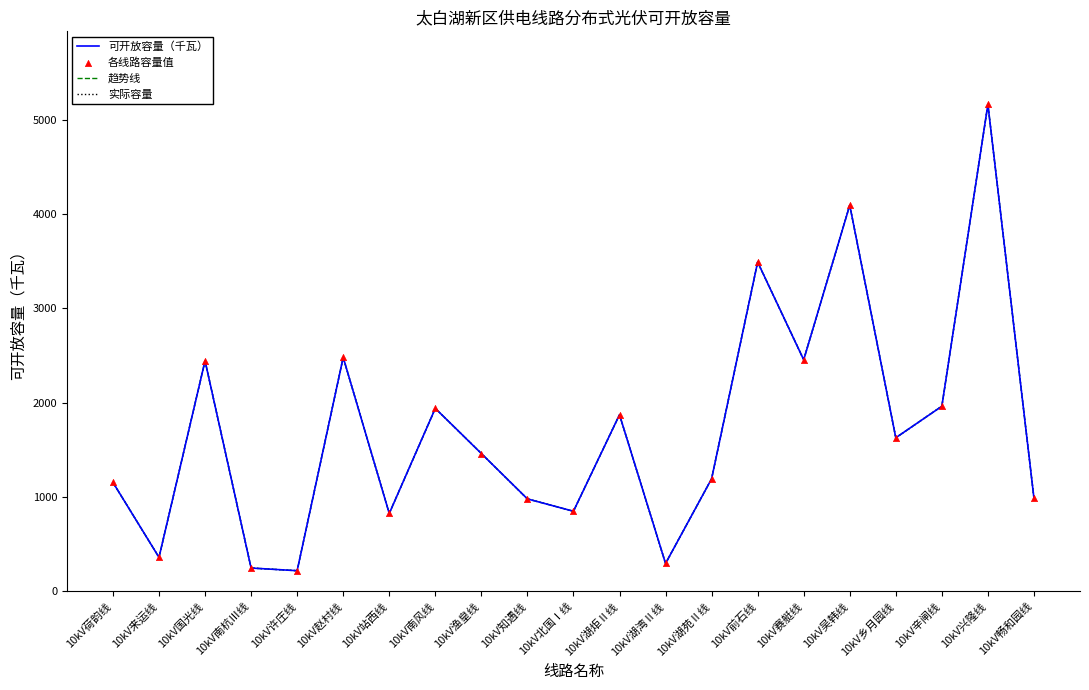

At how many categories does at least one series exceed 1822?

9